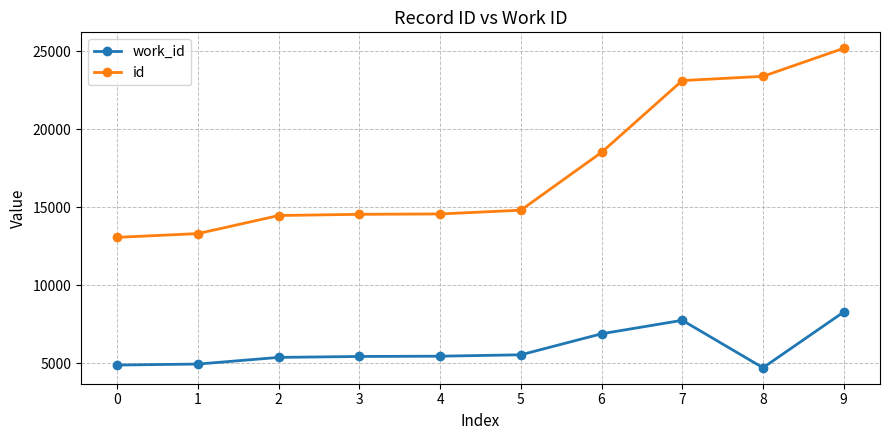

What value does the work_id series have at 0, to the nearest 50?

4900